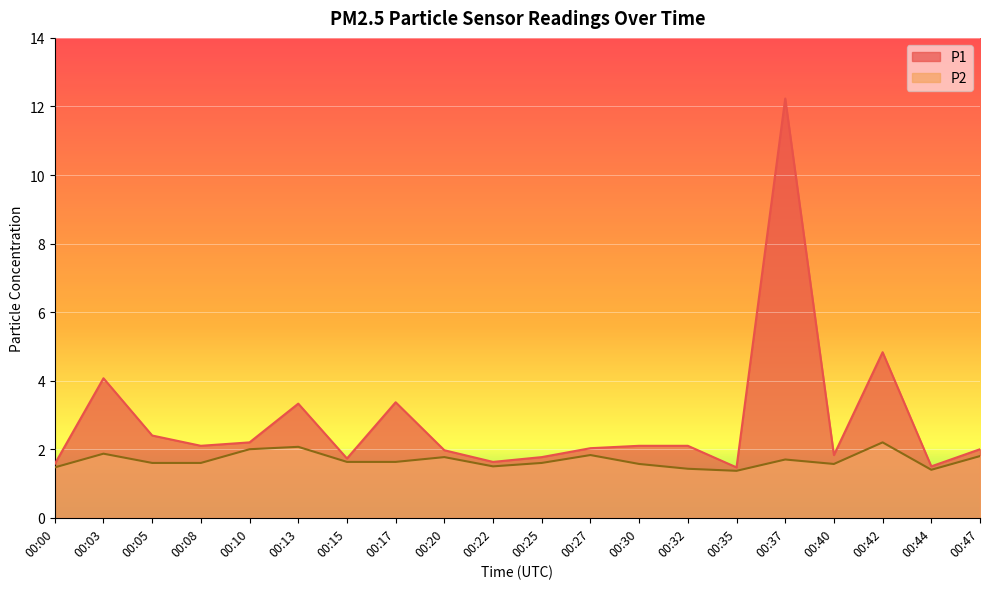

The P1 series shows 1.7 at 00:15. True or false?

True